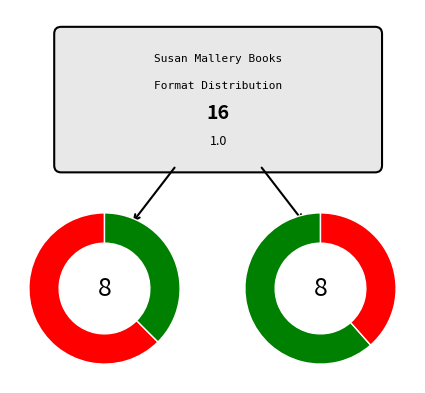

To the nearest percent, what is the average slice percentage?

50%